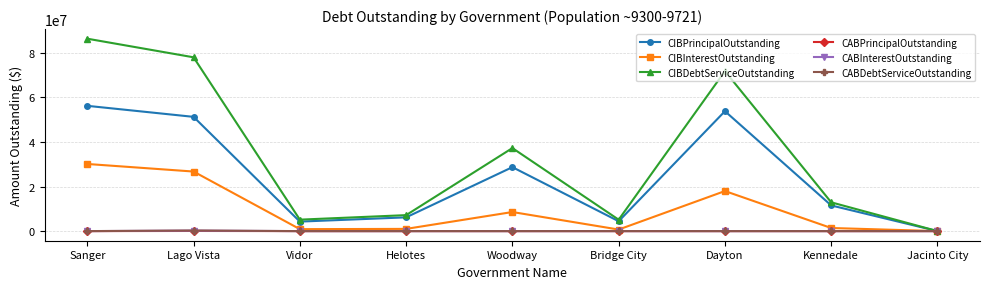

How many distinct data groups are displayed?

6